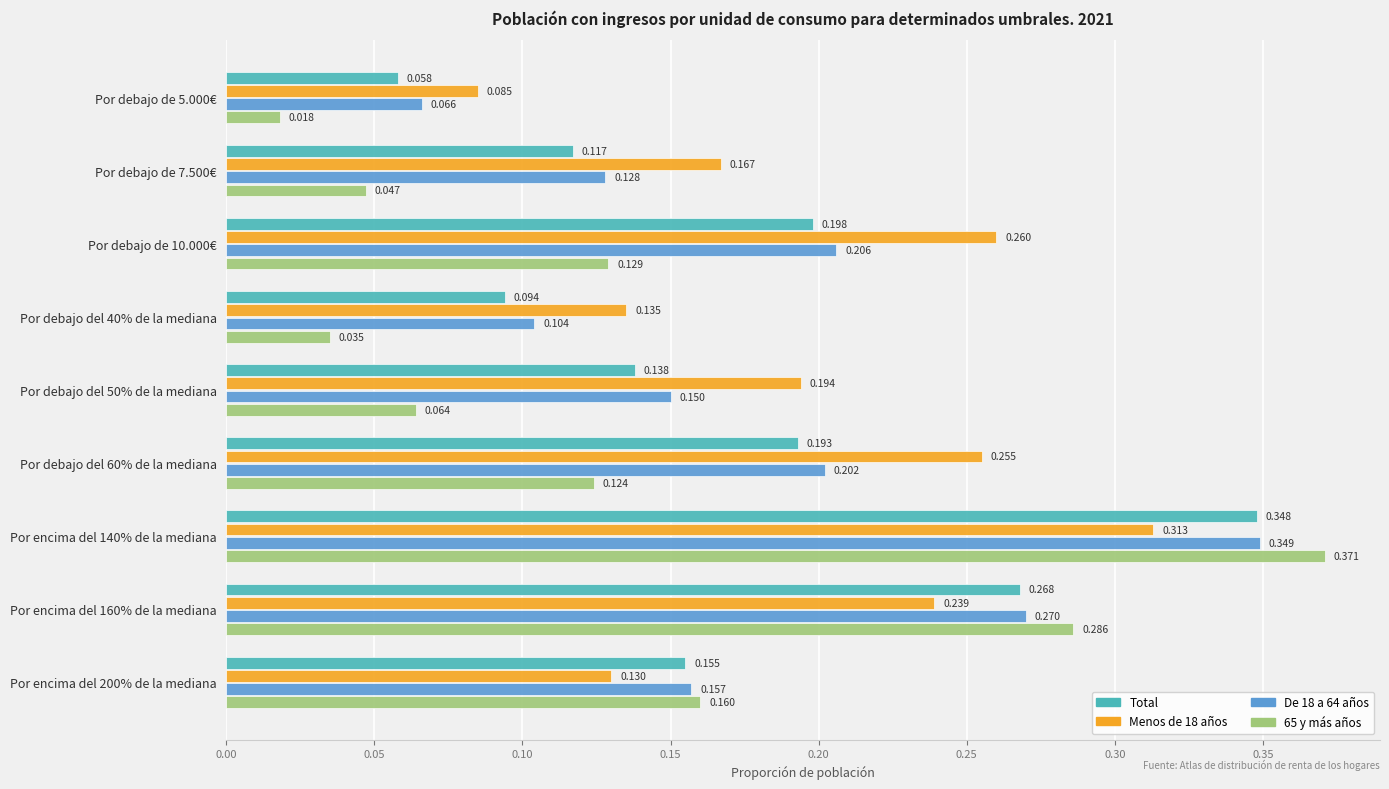

Count the number of data series in this chart.

4